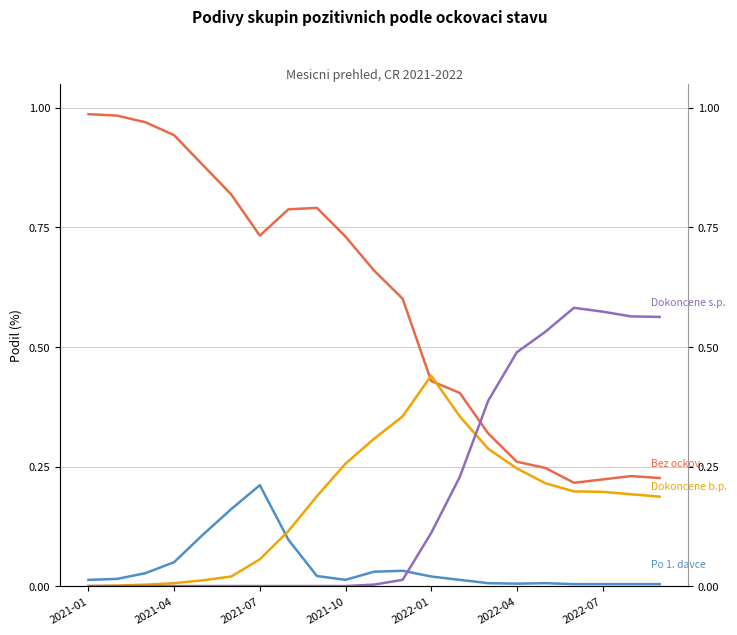

Is it true that Po dokoncen. ockovan. s posilovaci (%) equals -0.2 at 2021-04?

False